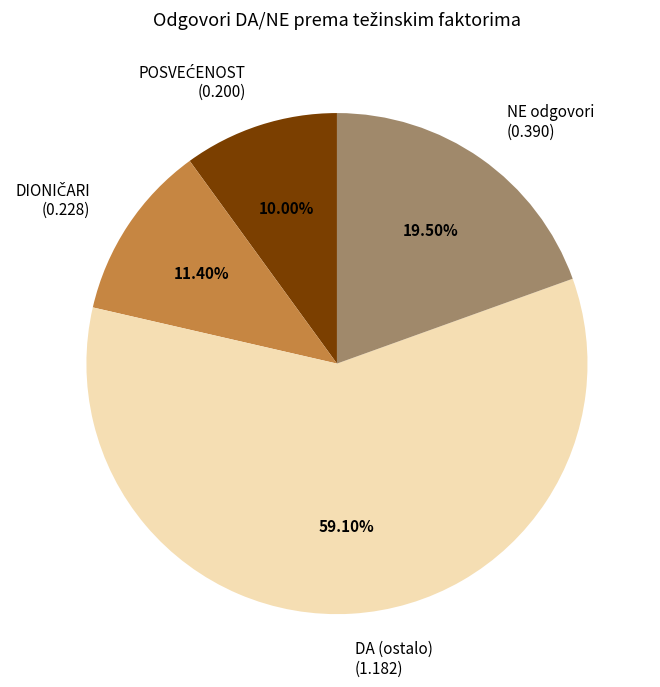

Is the sum of NE odgovori (0.390) and DA (ostalo) (1.182) greater than half?

Yes